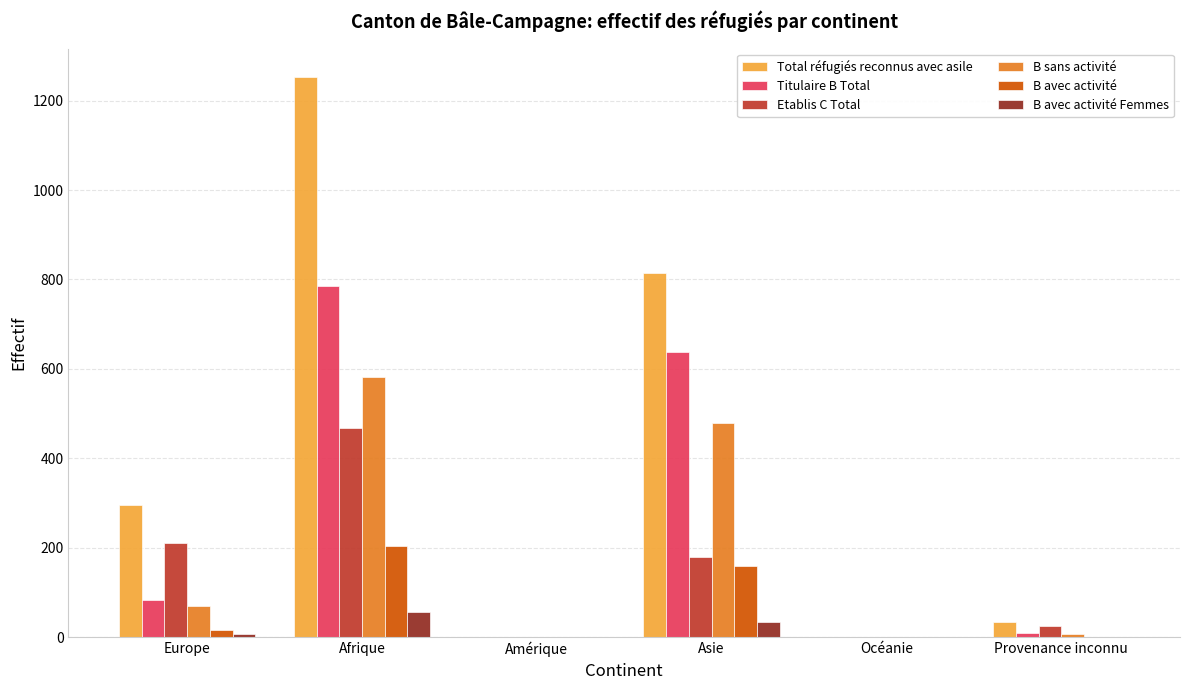

Between Europe and Océanie, which series saw the biggest shift?

Total réfugiés reconnus avec asile